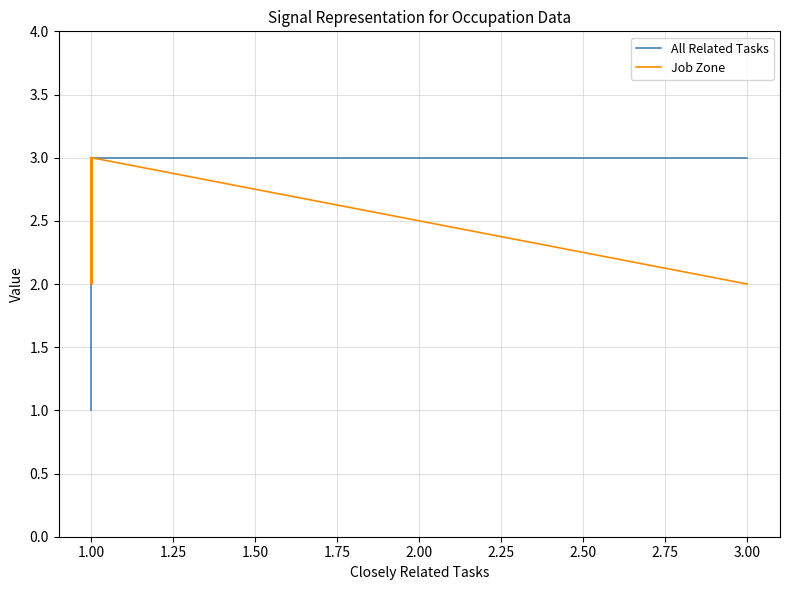

At which category is the sum across all series the highest?

1.00